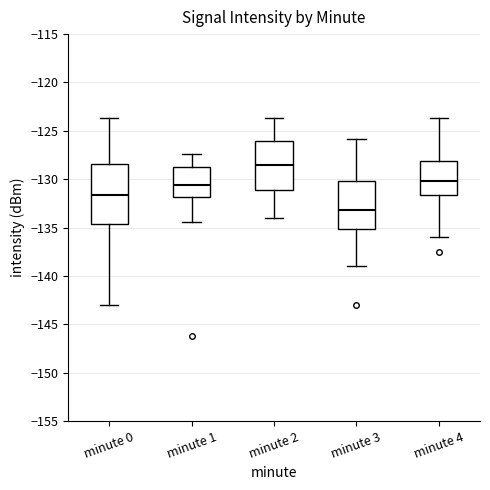

Reading left to right, transcribe this box plot: for each box, give where its median line is, the range the box spans, and where its two whiskers end, as read against the y-axis. The values are not printed on the chart, so give them approximately, as read against the axis.

minute 0: median -131.5, box -134.5 to -128.5, whiskers -143.0 to -123.5
minute 1: median -130.5, box -132.0 to -128.5, whiskers -134.5 to -127.5
minute 2: median -128.5, box -131.0 to -126.0, whiskers -134.0 to -123.5
minute 3: median -133.0, box -135.0 to -130.0, whiskers -139.0 to -126.0
minute 4: median -130.0, box -131.5 to -128.0, whiskers -136.0 to -123.5